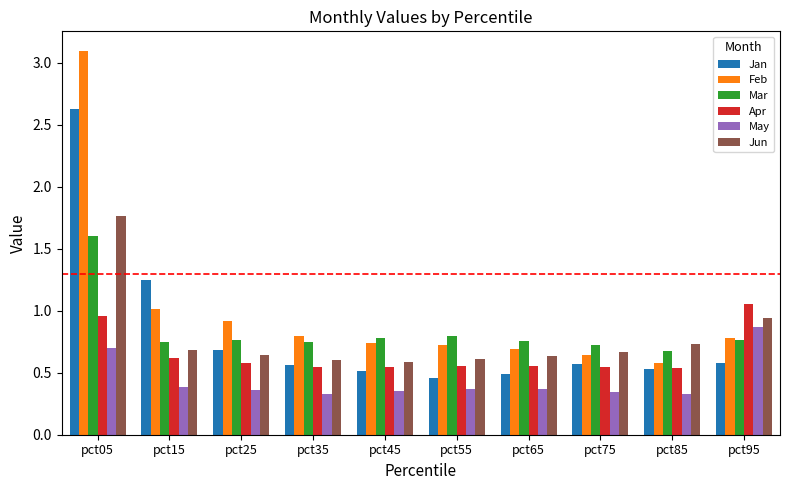

Is the value of Jan at pct15 greater than the value of Apr at pct55?

Yes